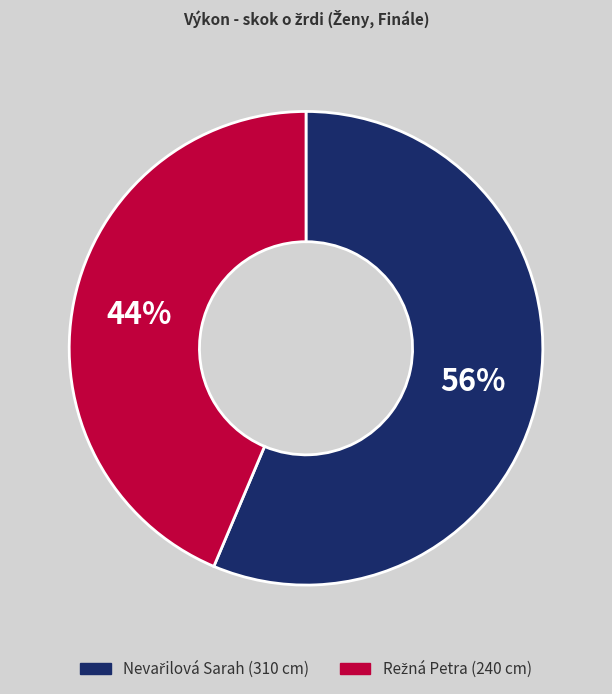

To the nearest percent, what is the average slice percentage?

50%